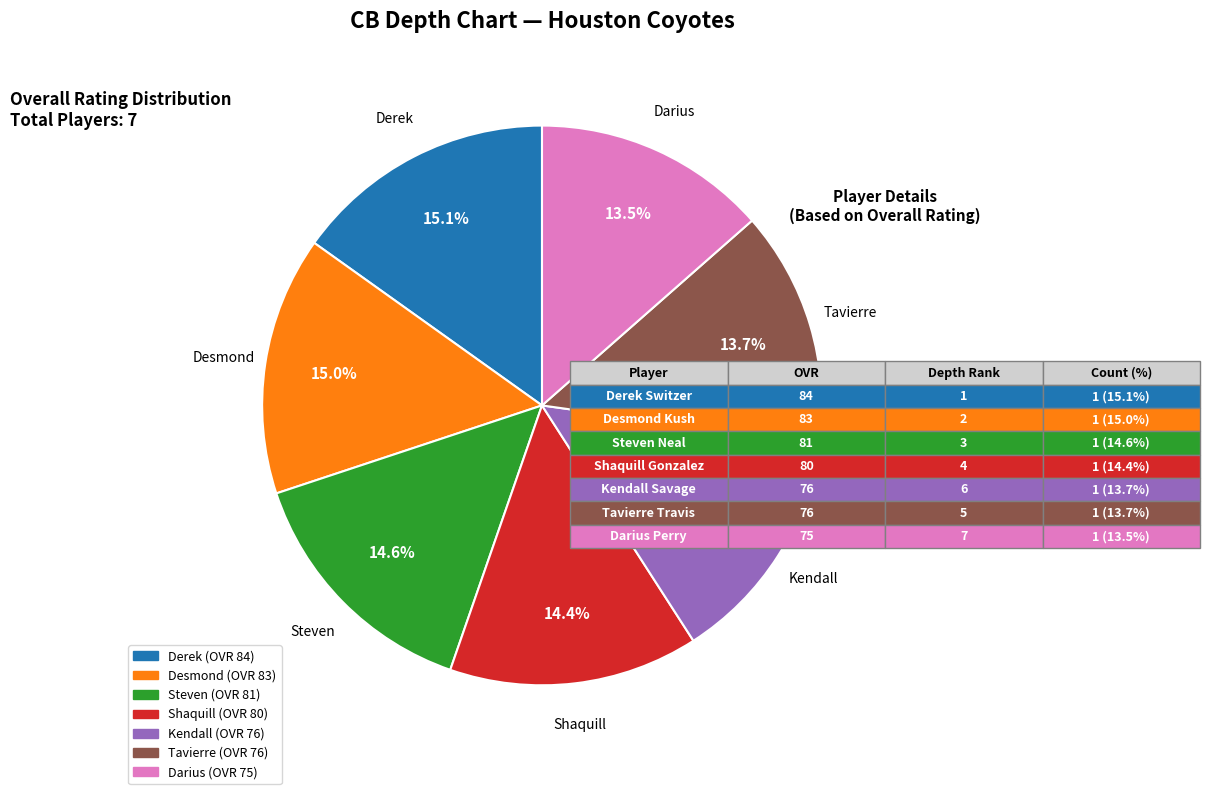

What percentage is the Desmond slice, to the nearest percent?

15%